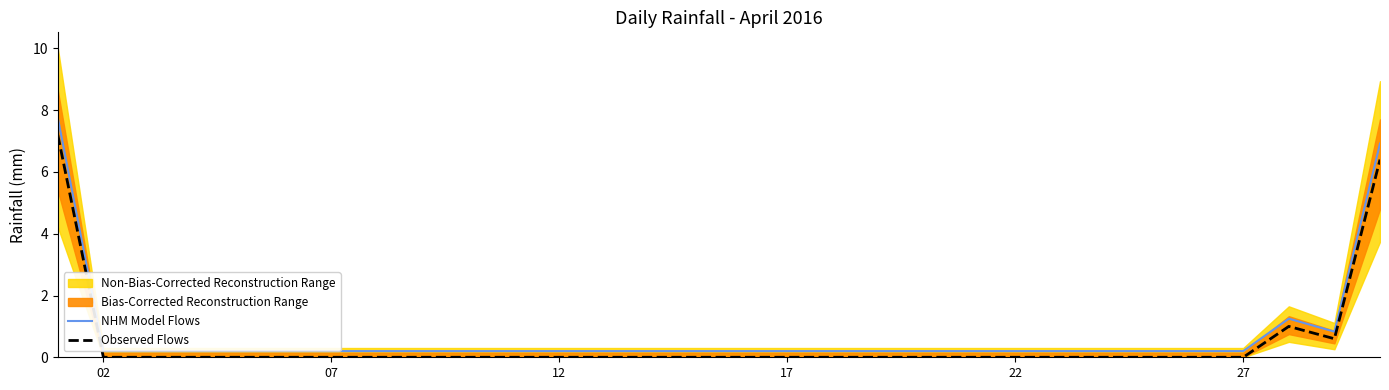

Reading right to left, extract all data points from this chart.

NHM Model Flows: 6.9	0.8	1.2	0.2	0.2	0.2	0.2	0.2	0.2	0.2	0.2	0.2	0.2	0.2	0.2	0.2	0.2	0.2	0.2	0.2	0.2	0.2	0.2	0.2	0.2	0.2	0.2	0.2	0.2	7.8
Observed Flows: 6.4	0.6	1.0	0.0	0.0	0.0	0.0	0.0	0.0	0.0	0.0	0.0	0.0	0.0	0.0	0.0	0.0	0.0	0.0	0.0	0.0	0.0	0.0	0.0	0.0	0.0	0.0	0.0	0.0	7.2